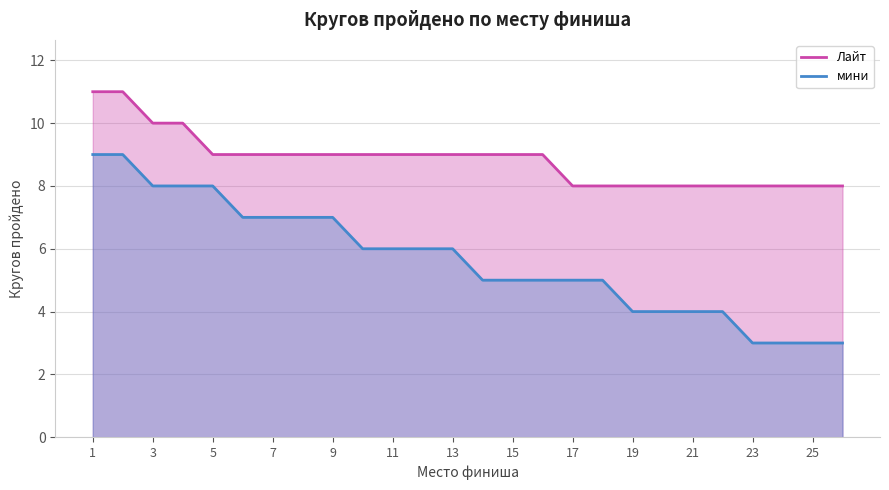

List the series in order of their peak value, lowest first.

мини, Лайт